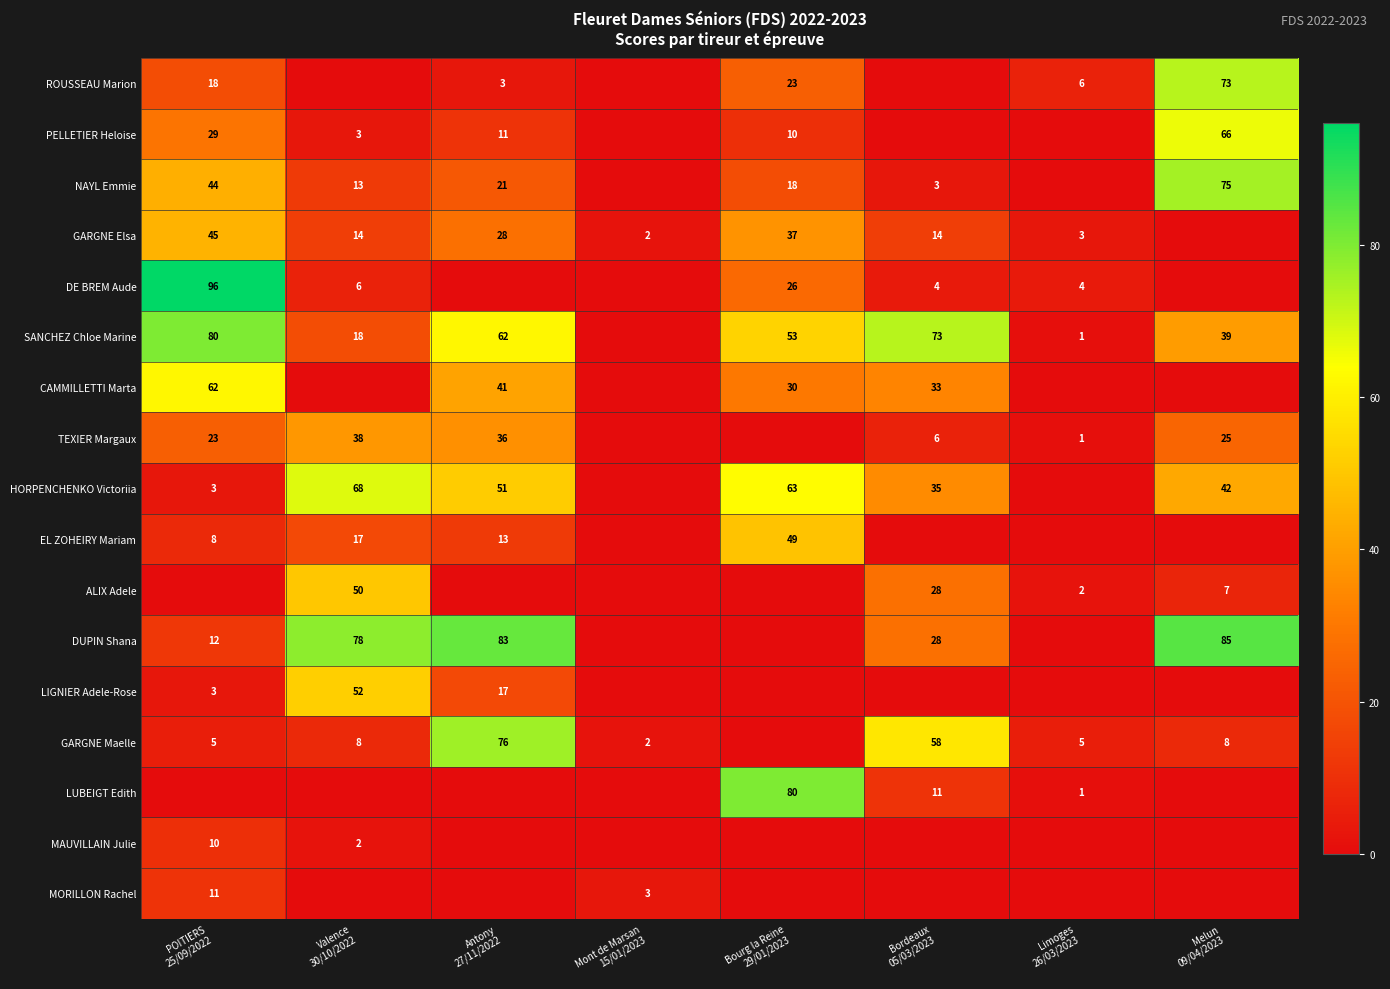

The value of GARGNE Maelle at Melun 09/04/2023 is 8. True or false?

True